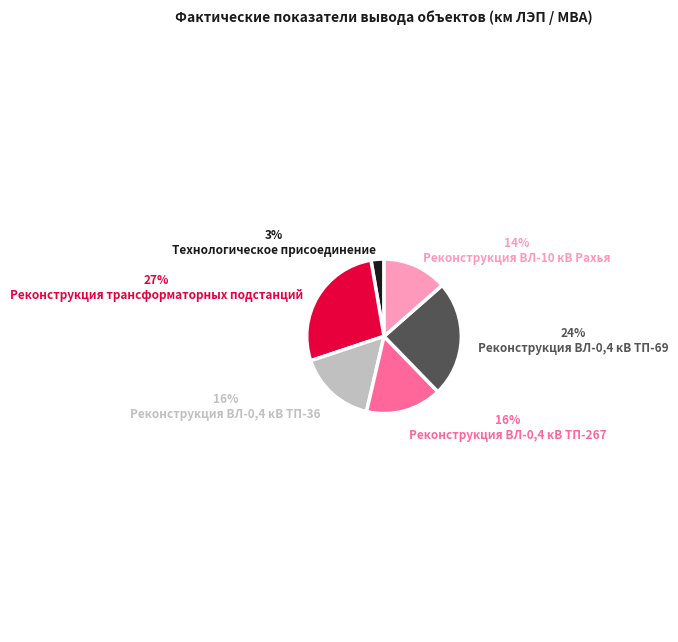

How many segments does this pie chart have?

6